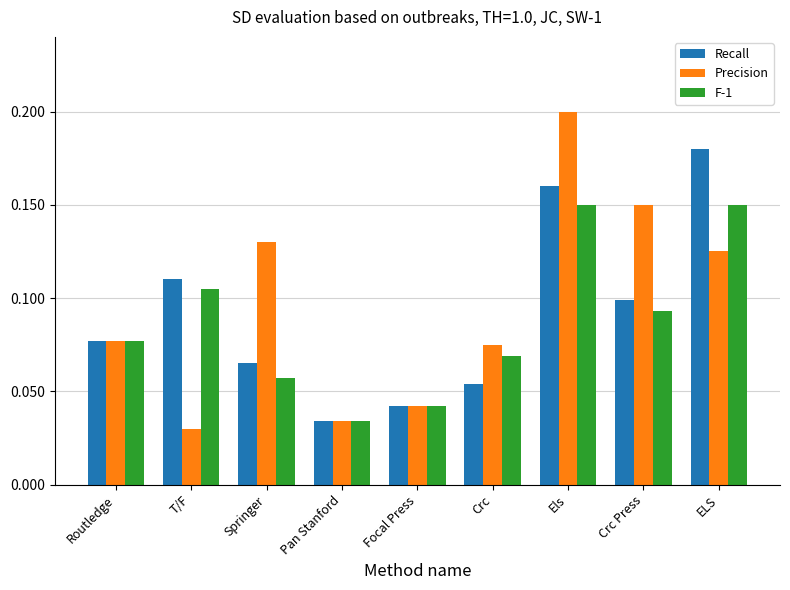

Where is Recall nearest to the value 0?

Pan Stanford